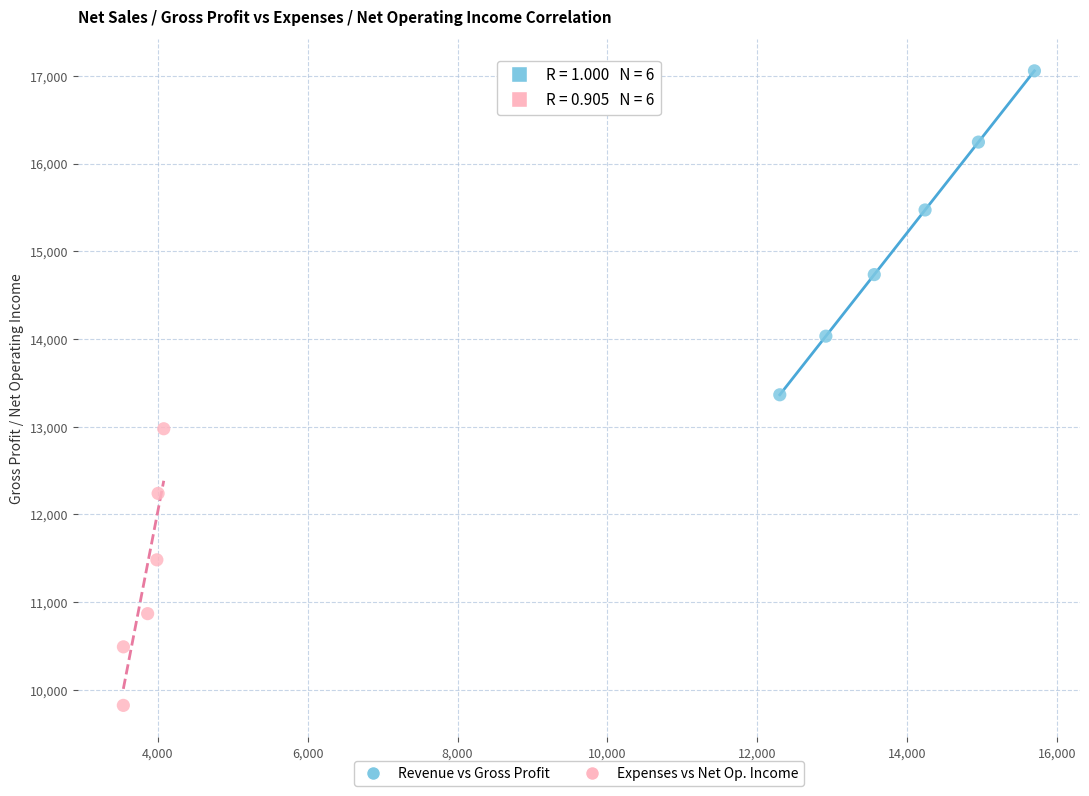

Which series has the widest spread of Y values?

Revenue vs Gross Profit